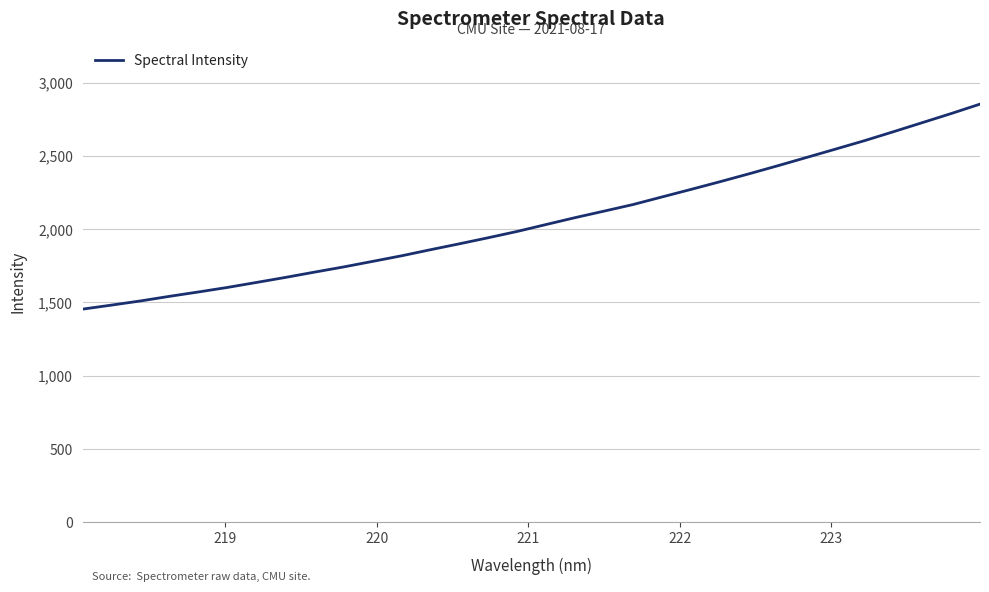

What is the greatest value displayed?

2853.1